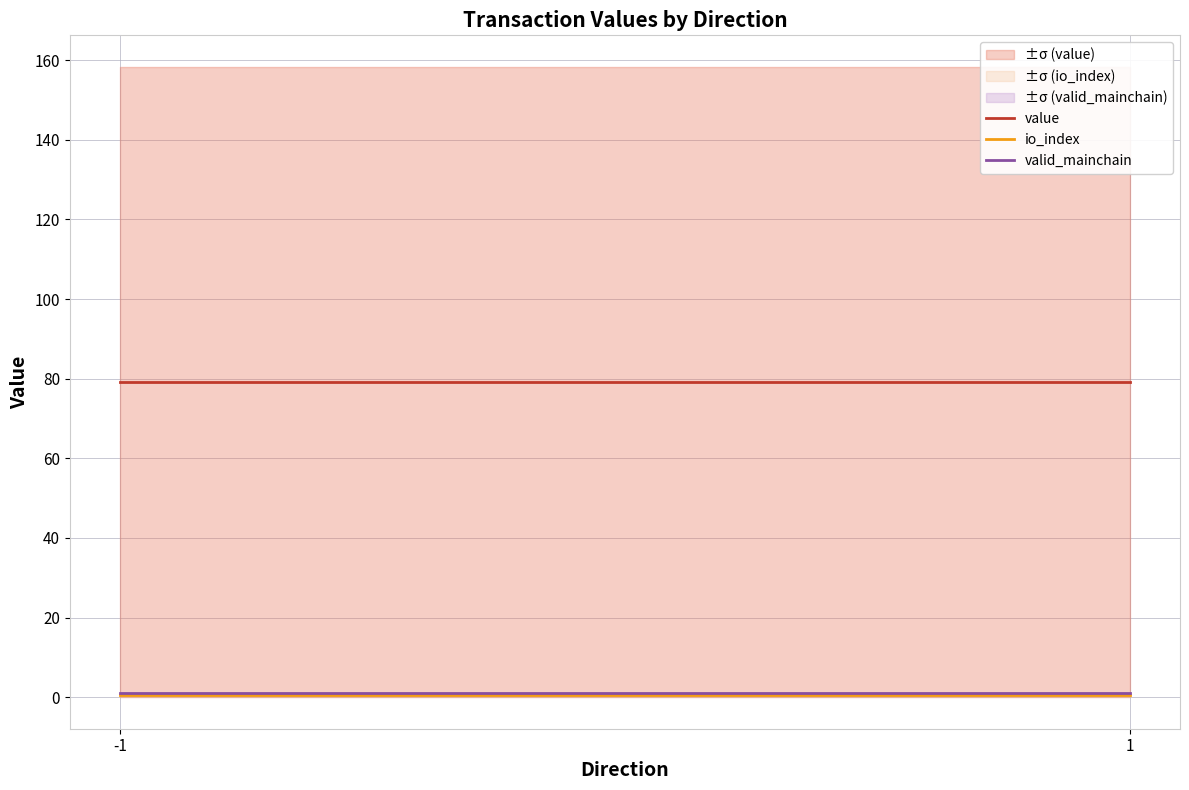

At which category does the chart reach its peak across all series?

-1